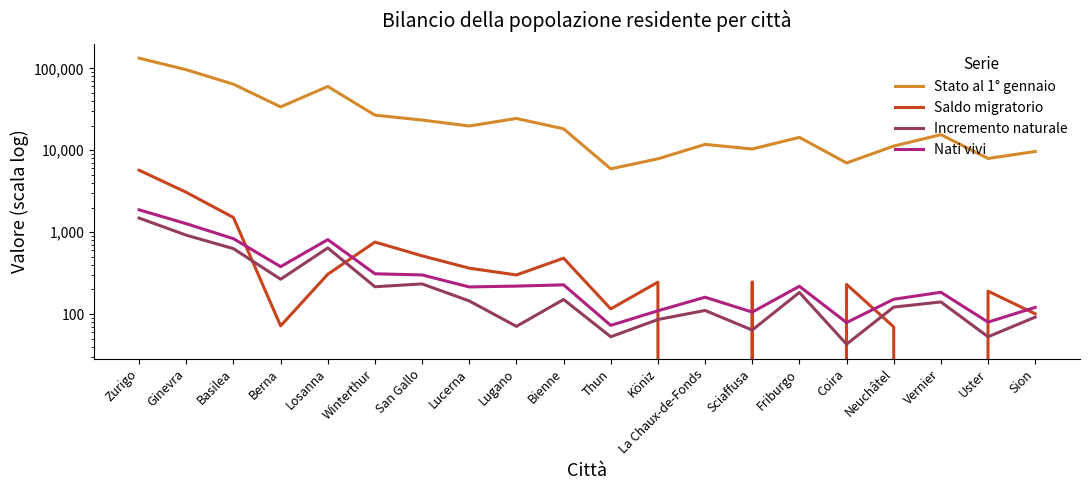

What position from the right is Vernier?

3